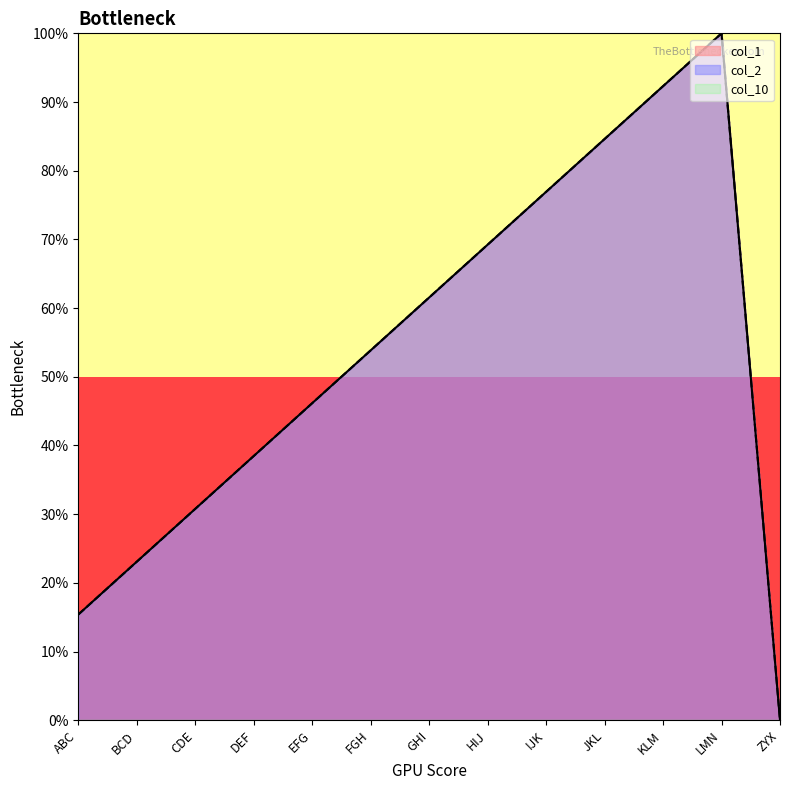

What is the maximum value shown in the chart?

100.0